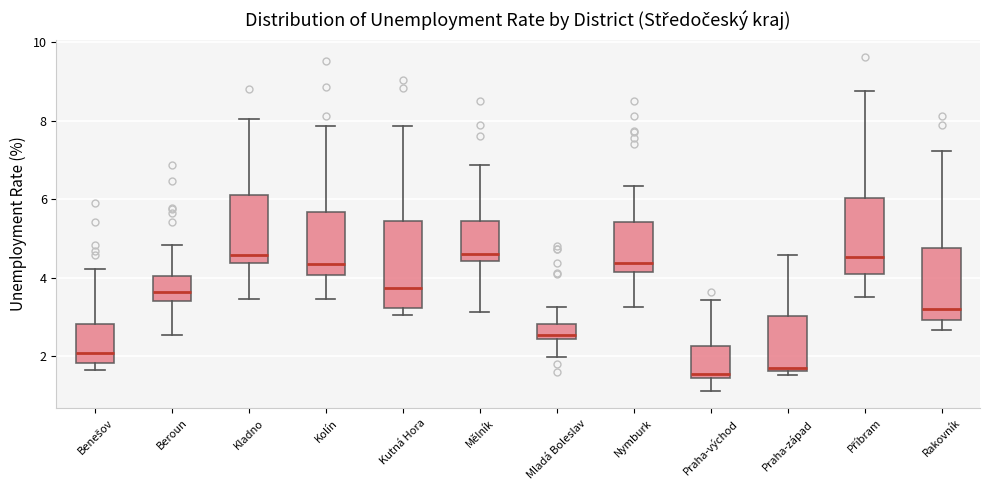

Reading left to right, read every box against the y-axis: the position of its median line, the range the box covers, and the ends of its whiskers. The values are not printed on the chart, so give them approximately, as read against the axis.

Benešov: median 2.0, box 1.8 to 2.8, whiskers 1.6 to 4.2
Beroun: median 3.6, box 3.4 to 4.0, whiskers 2.6 to 4.8
Kladno: median 4.6, box 4.4 to 6.2, whiskers 3.4 to 8.0
Kolín: median 4.4, box 4.0 to 5.6, whiskers 3.4 to 7.8
Kutná Hora: median 3.8, box 3.2 to 5.4, whiskers 3.0 to 7.8
Mělník: median 4.6, box 4.4 to 5.4, whiskers 3.2 to 6.8
Mladá Boleslav: median 2.6, box 2.4 to 2.8, whiskers 2.0 to 3.2
Nymburk: median 4.4, box 4.2 to 5.4, whiskers 3.2 to 6.4
Praha-východ: median 1.6, box 1.4 to 2.2, whiskers 1.2 to 3.4
Praha-západ: median 1.8, box 1.6 to 3.0, whiskers 1.6 (just below the box's lower edge) to 4.6
Příbram: median 4.6, box 4.0 to 6.0, whiskers 3.6 to 8.8
Rakovník: median 3.2, box 3.0 to 4.8, whiskers 2.6 to 7.2